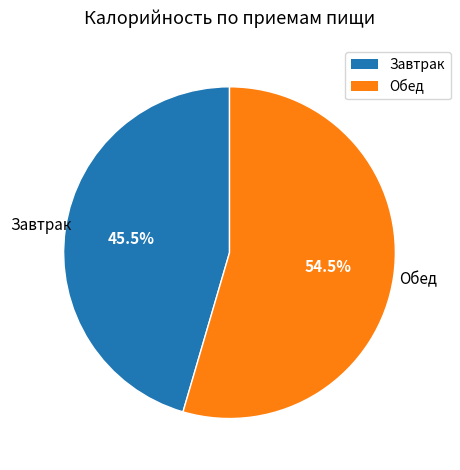

What is the total percentage of Завтрак and Обед?

100.0%